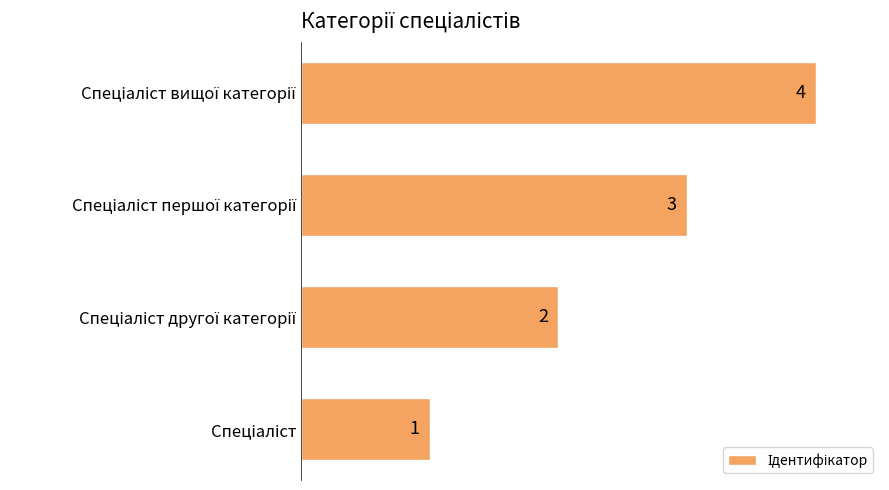

What is the greatest value displayed?

4